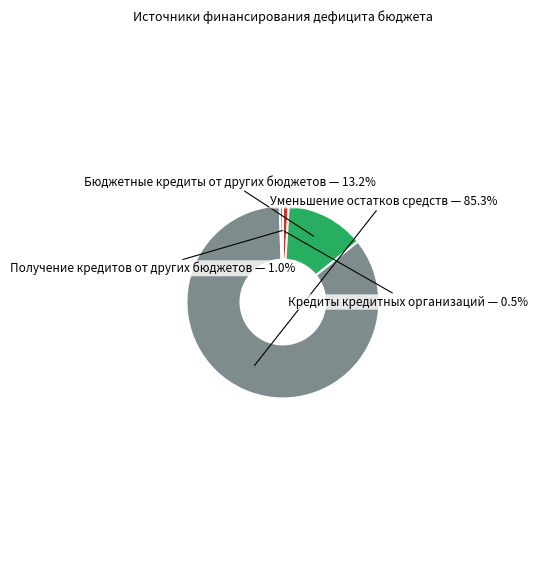

What is the majority slice?

Уменьшение остатков средств